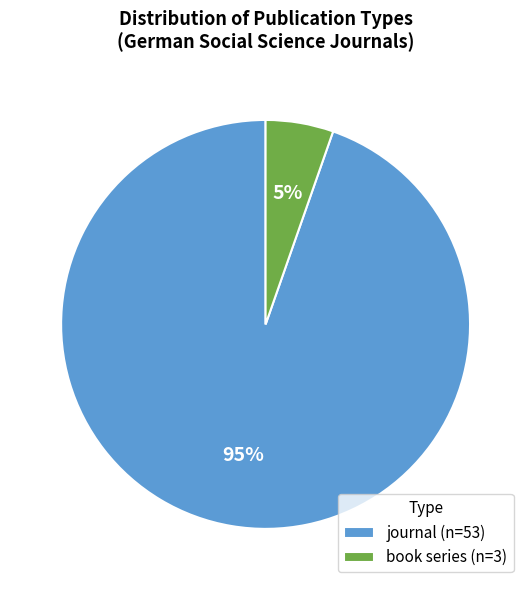

How many segments does this pie chart have?

2